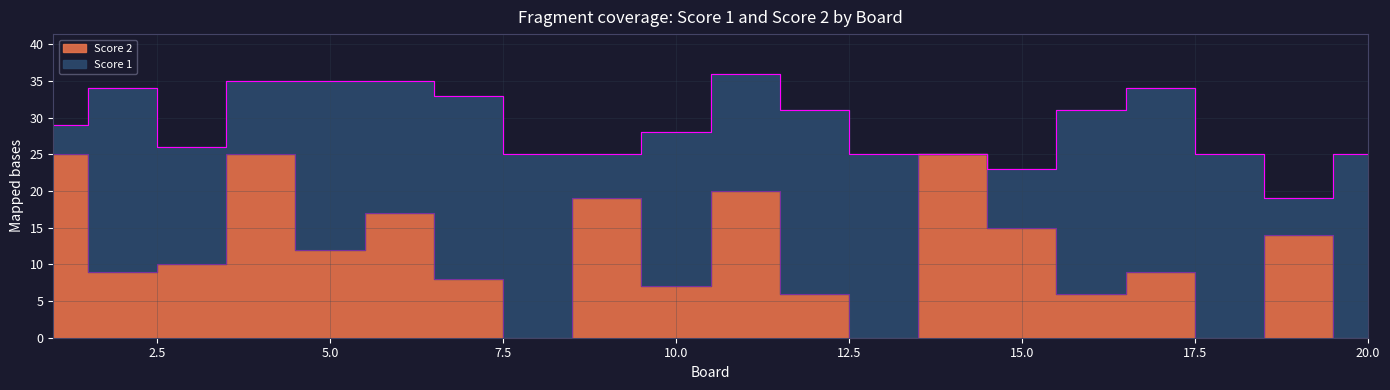

What is the sum of all values?

227